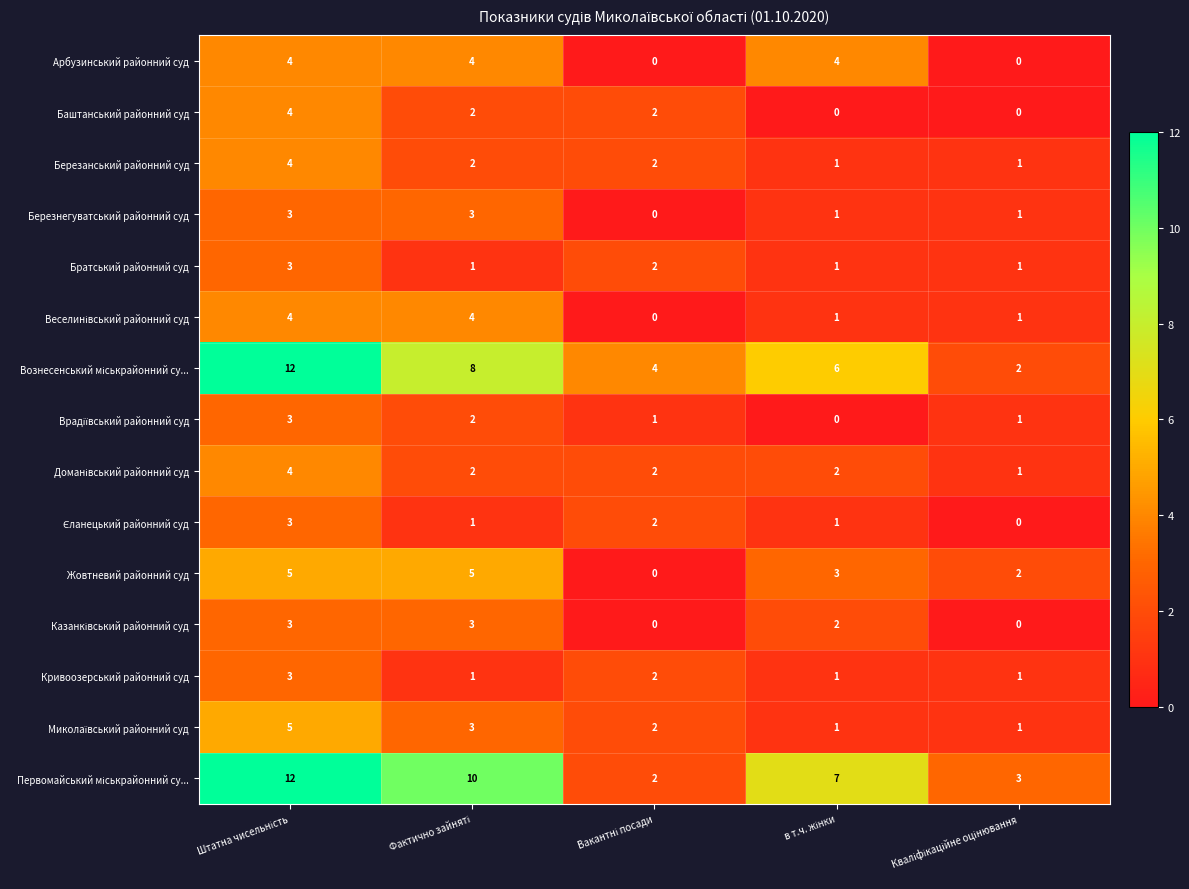

What is the maximum value shown in the chart?

12